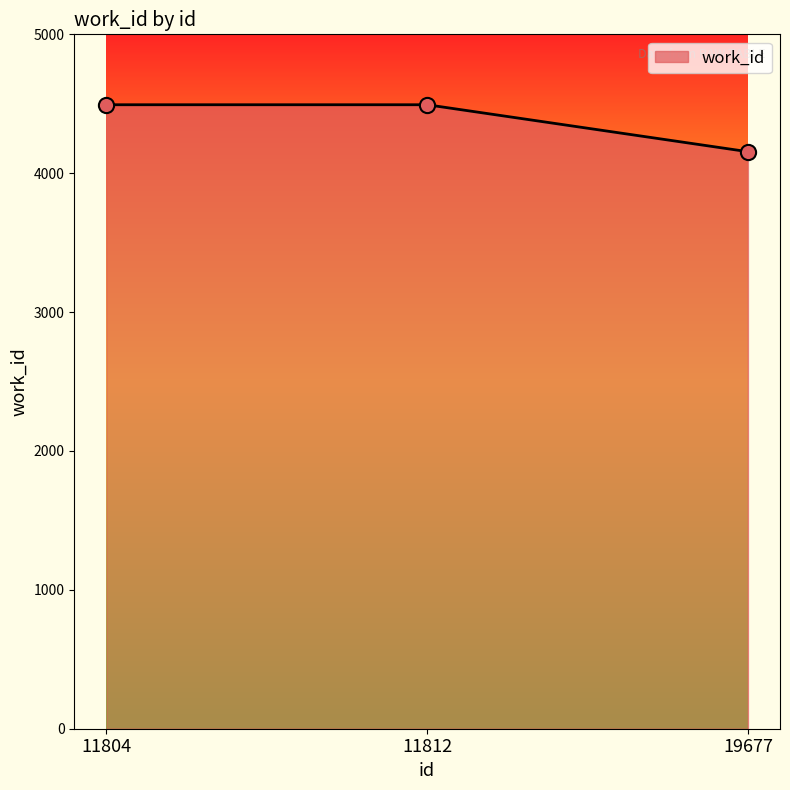

Approximately how many times larger is the value at 11812 compared to 11804?

1.0